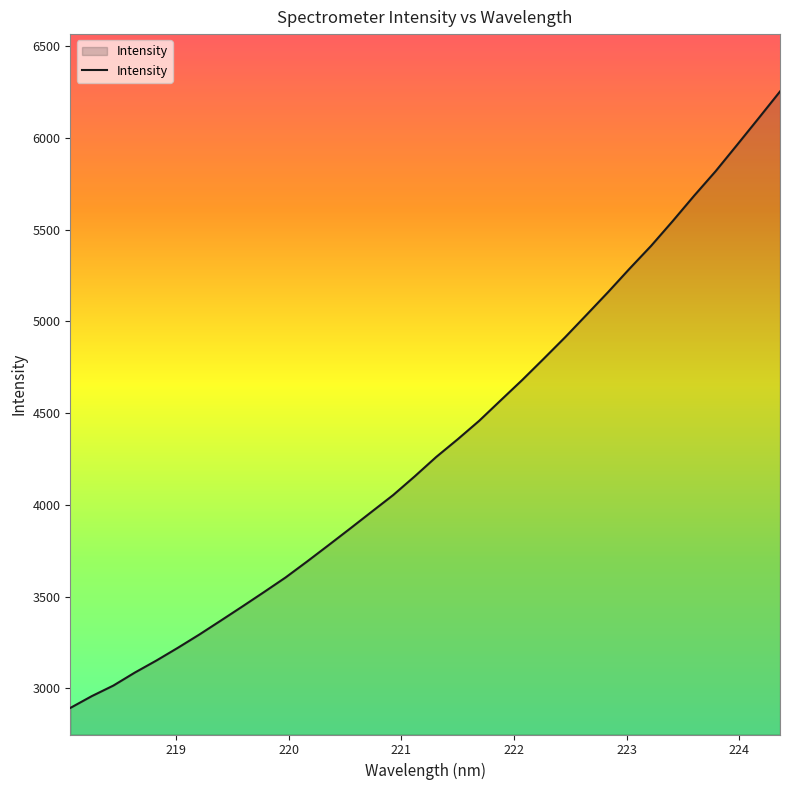

What is the difference between the maximum and minimum values?

3358.6